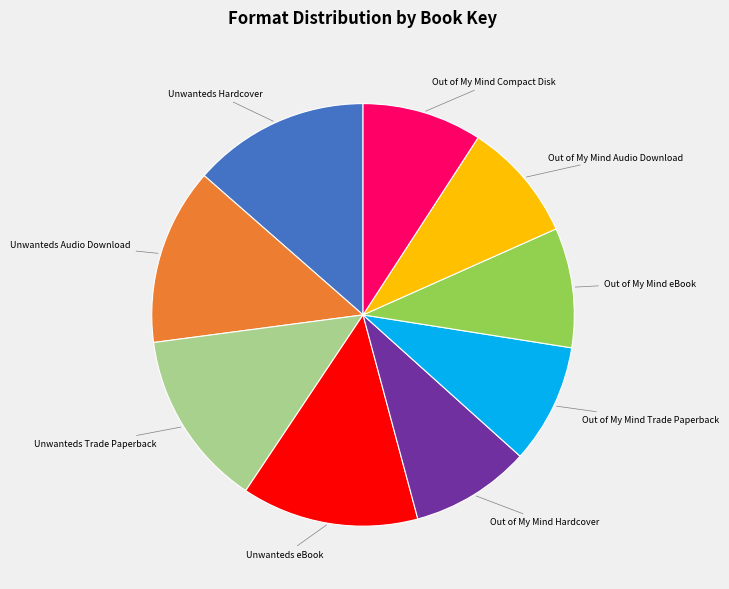

Is there a majority slice in this chart?

No